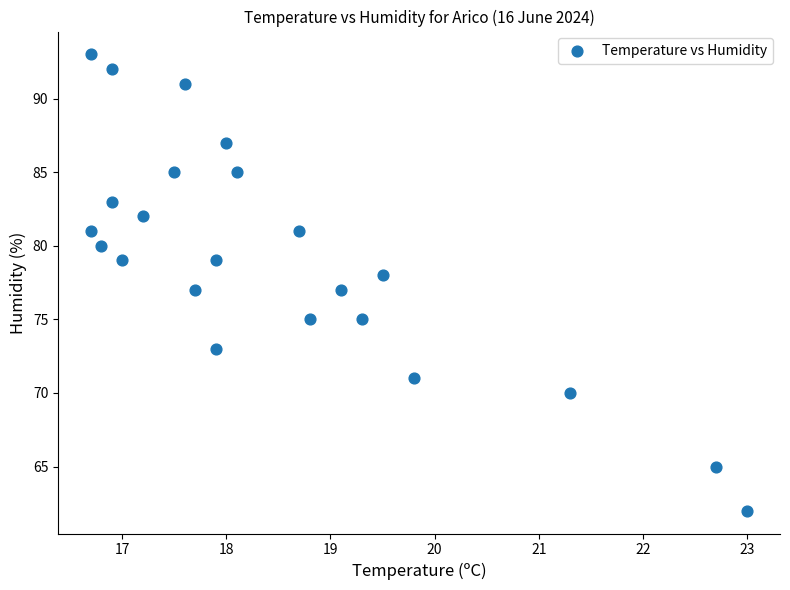

What is the range of Y values (max minus min)?

31